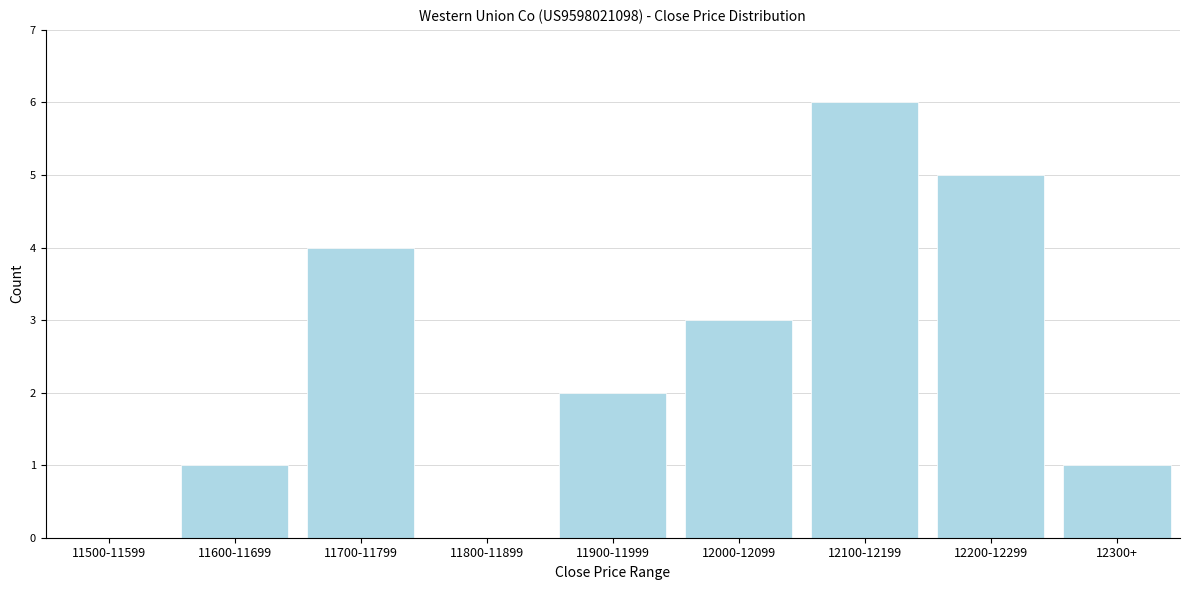

Reading left to right, transcribe all the data shown in this chart.

11500-11599=0	11600-11699=1	11700-11799=4	11800-11899=0	11900-11999=2	12000-12099=3	12100-12199=6	12200-12299=5	12300+=1